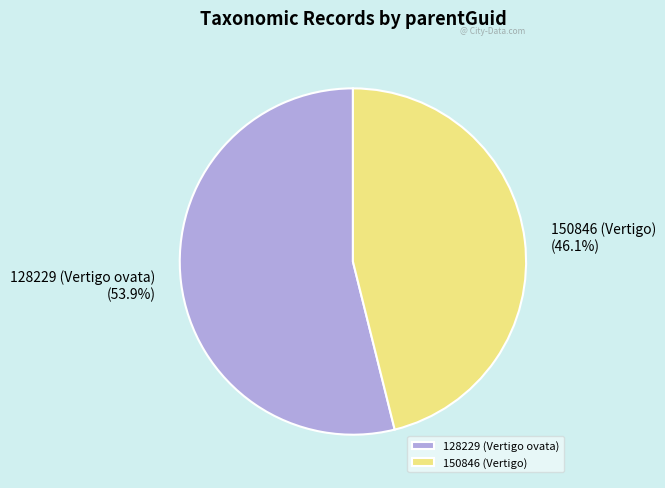

How many segments does this pie chart have?

2